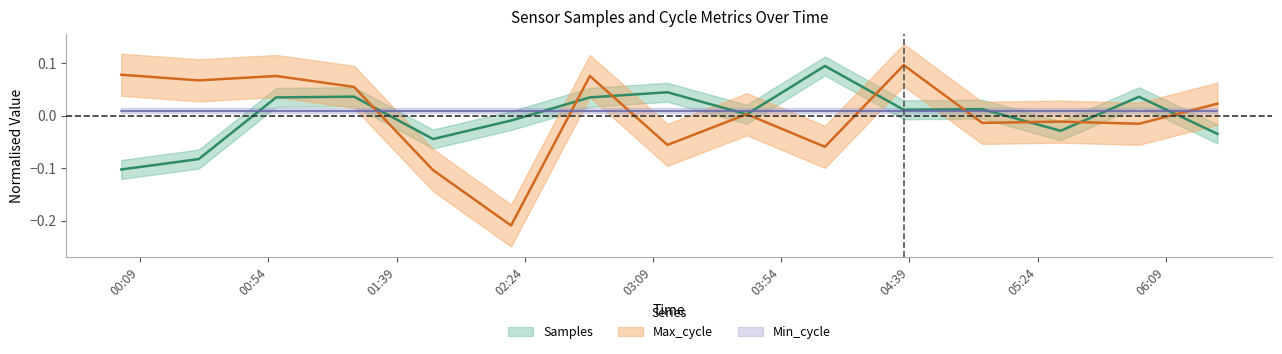

Which series has the largest range (max minus min)?

Max_cycle